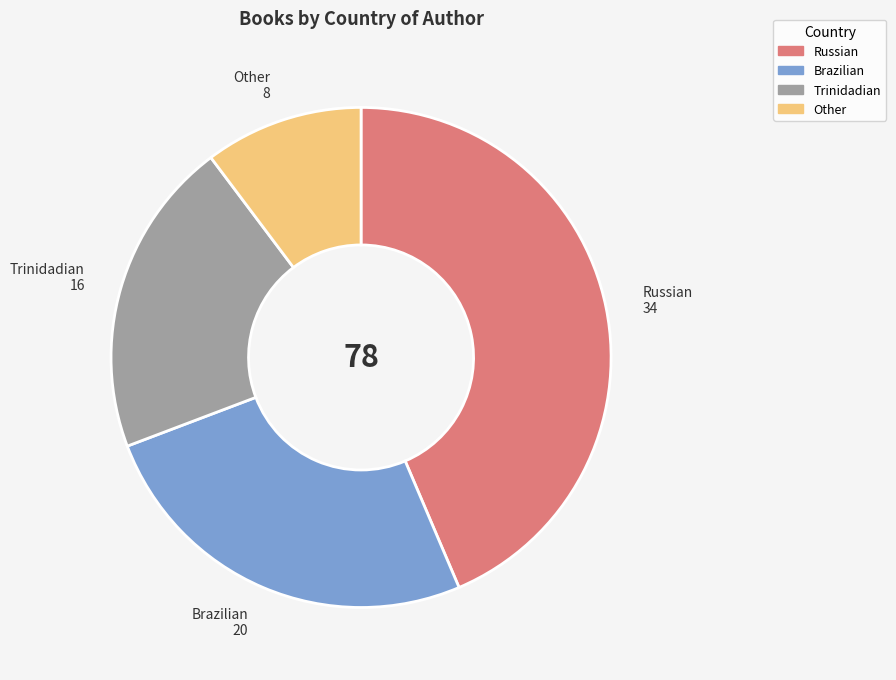

How many slices are in this pie chart?

4